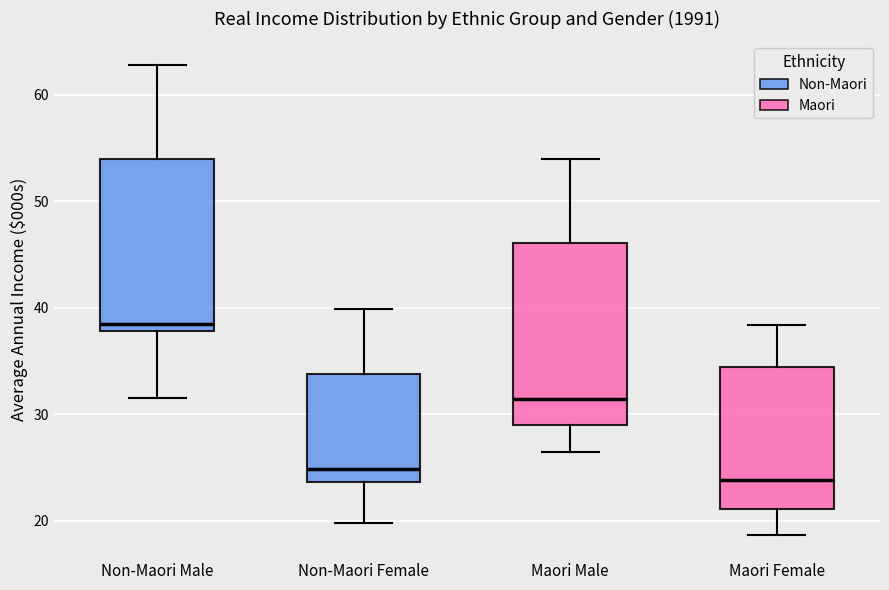

Where does the upper whisker of the box for Non-Maori Female end on the y-axis? The values are not printed on the chart, so give them approximately, as read against the axis.

40